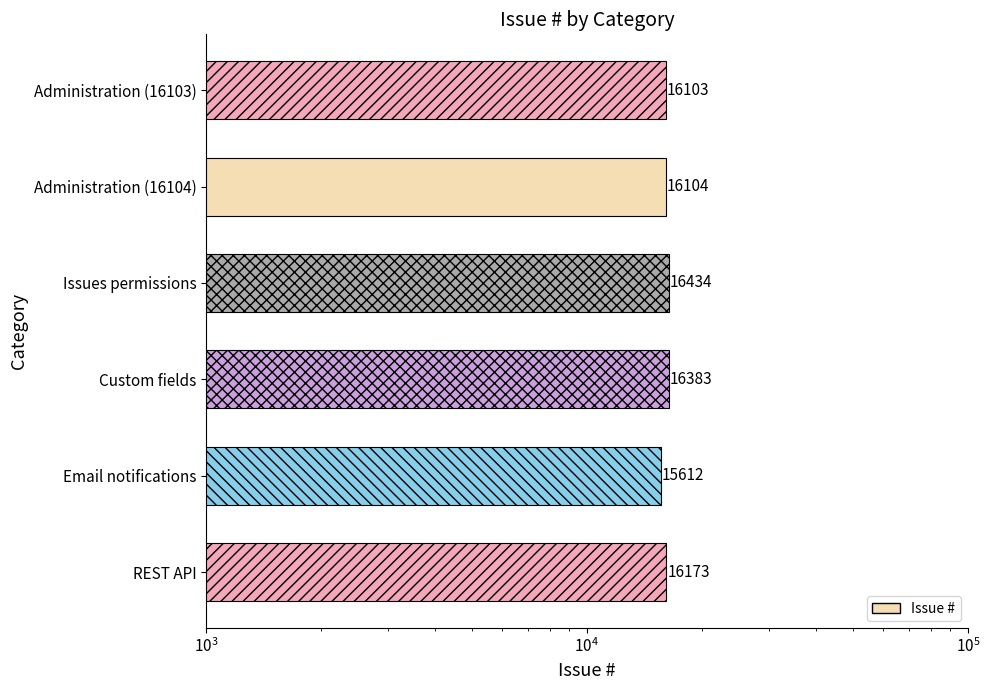

What is the greatest value displayed?

16434